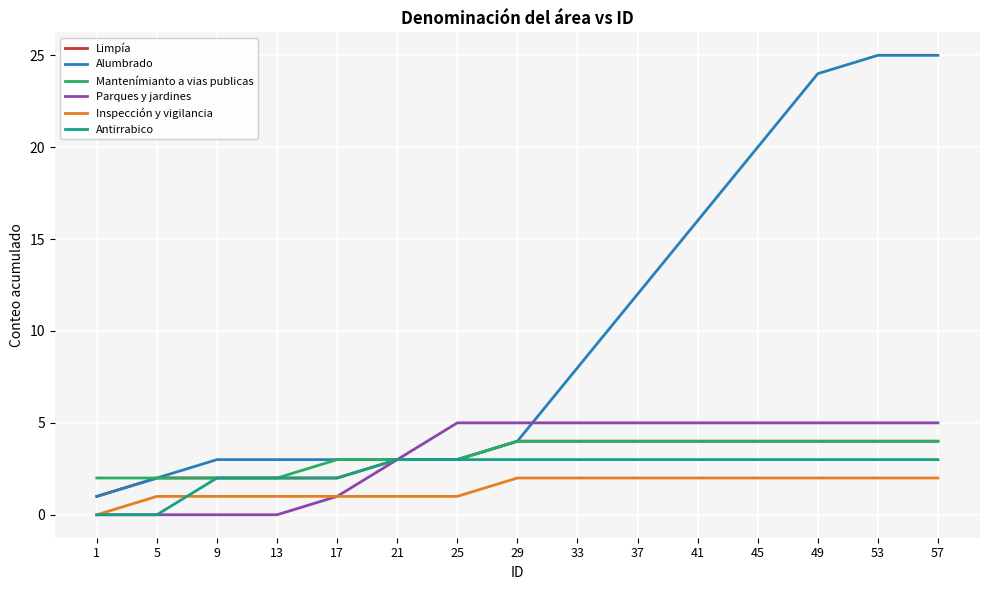

How many Antirrabico values are between 2 and 3?

13